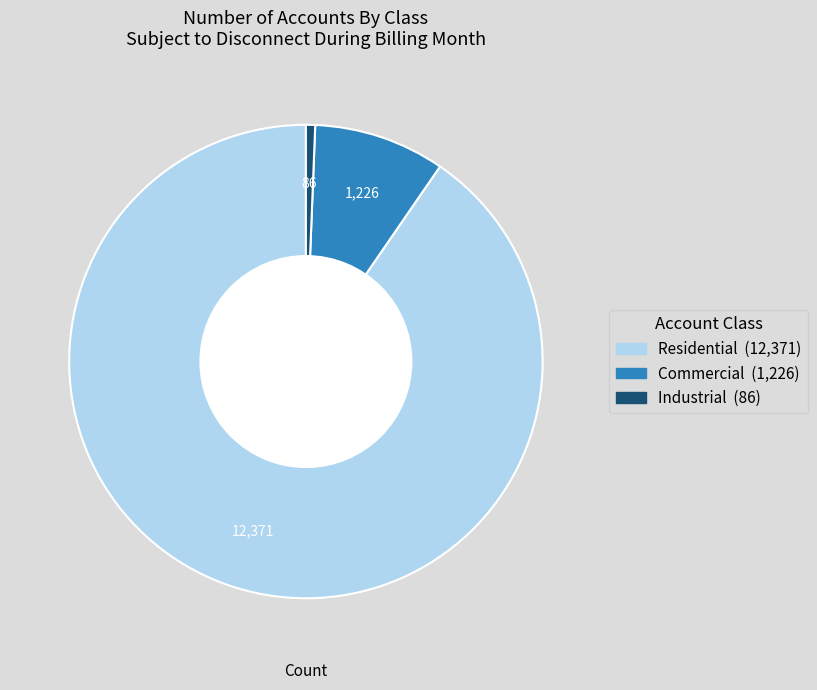

Which slice represents more than half of the pie?

Residential